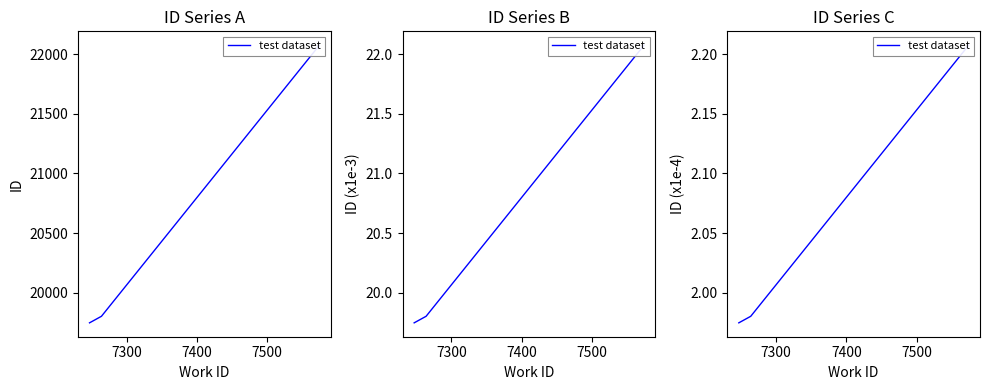

How many data points does each series have?

5